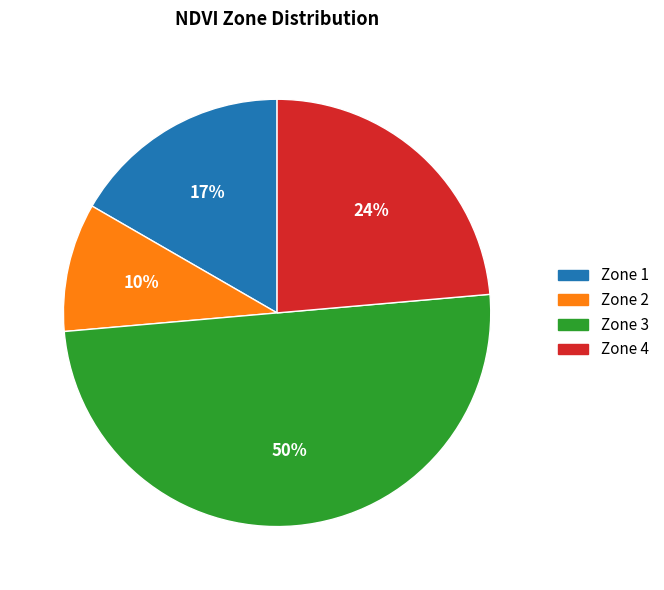

To the nearest percent, what portion does Zone 4 represent?

24%